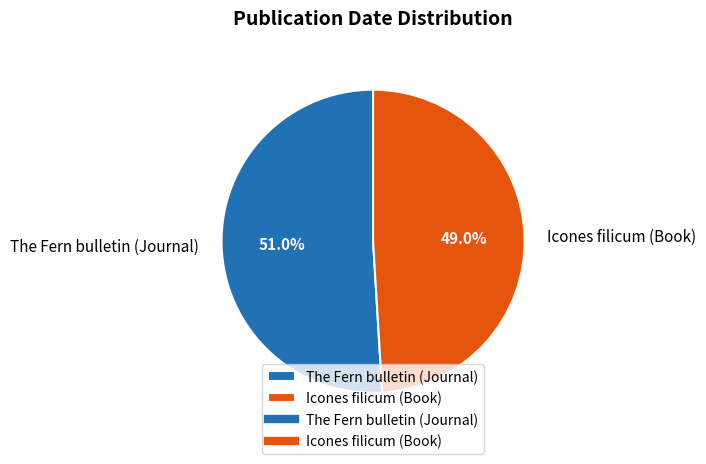

What is the majority slice?

The Fern bulletin (Journal)